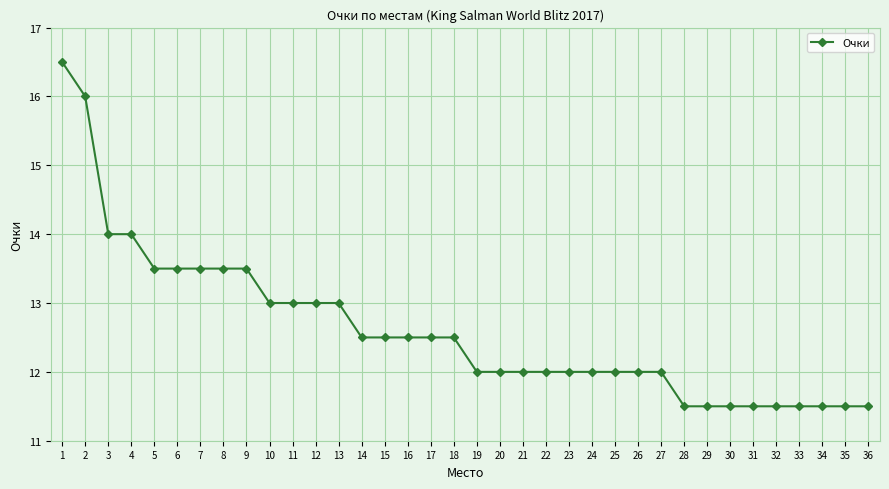

What is the ratio of the value at 2 to the value at 25?

1.3